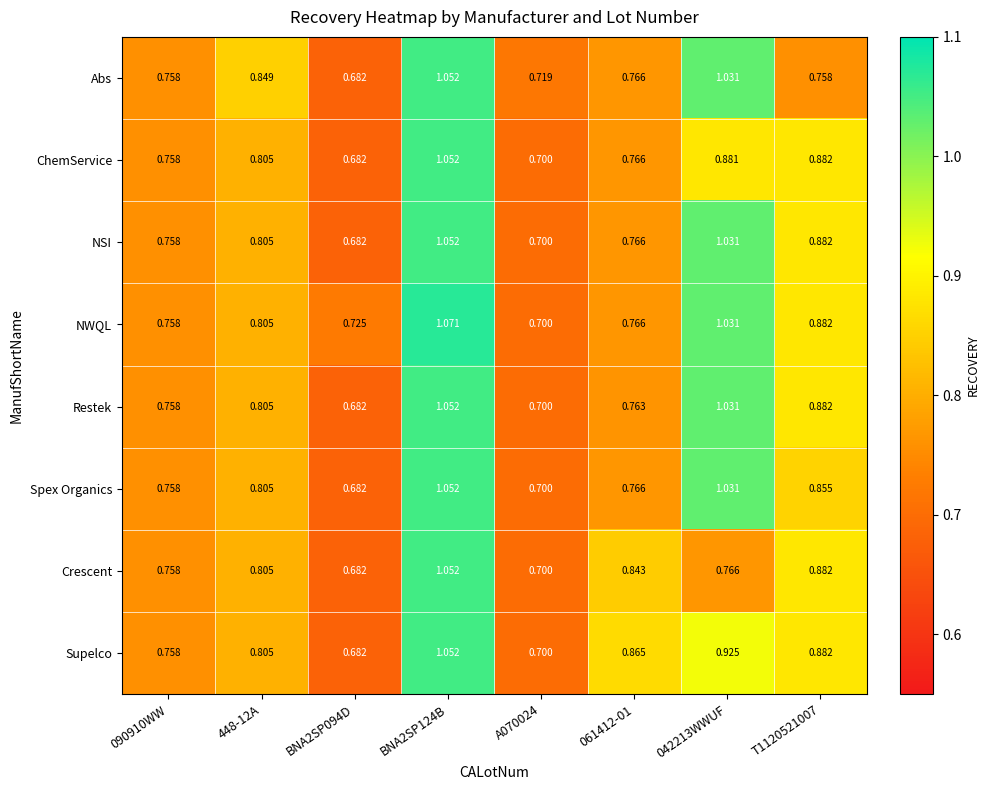

Which series has the largest total across all categories?

NWQL